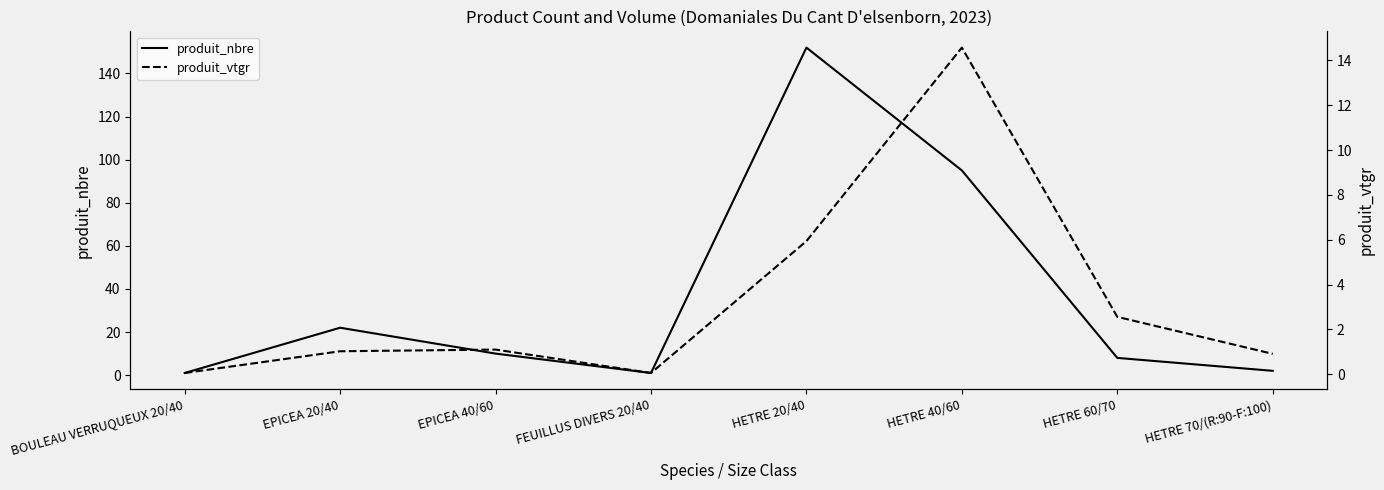

What is the difference between the maximum and second lowest values in the produit_vtgr series?

14.5